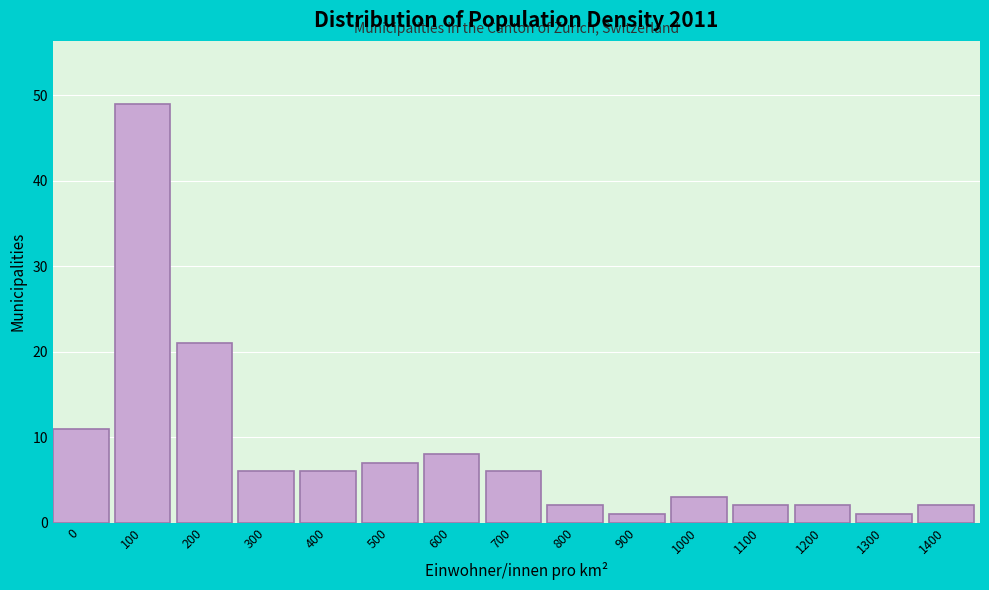

Reading left to right, transcribe all the data shown in this chart.

11	49	21	6	6	7	8	6	2	1	3	2	2	1	2